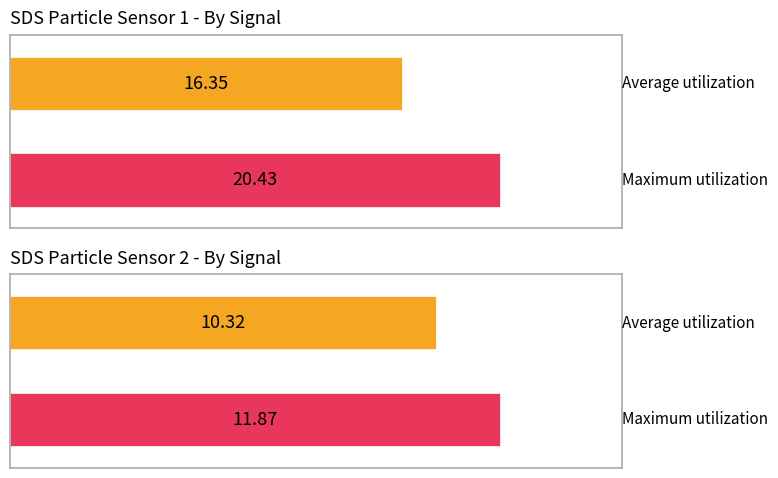

Between SDS_P1 and Max_cycle, which series saw the biggest shift?

Maximum utilization